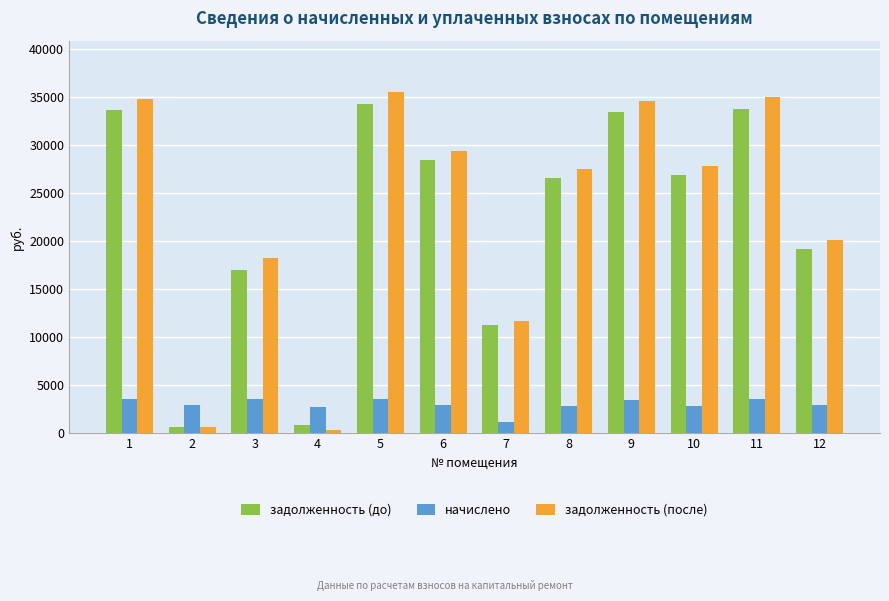

What is the average value of the задолженность (до) series?

22161.4